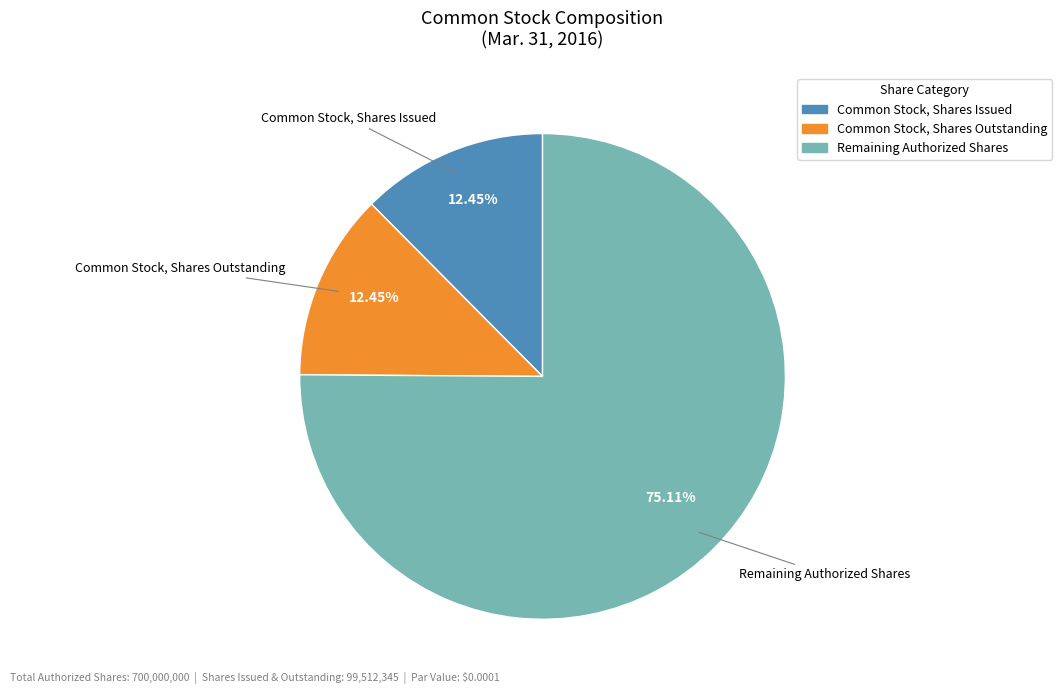

To the nearest percent, what is the average slice percentage?

33%